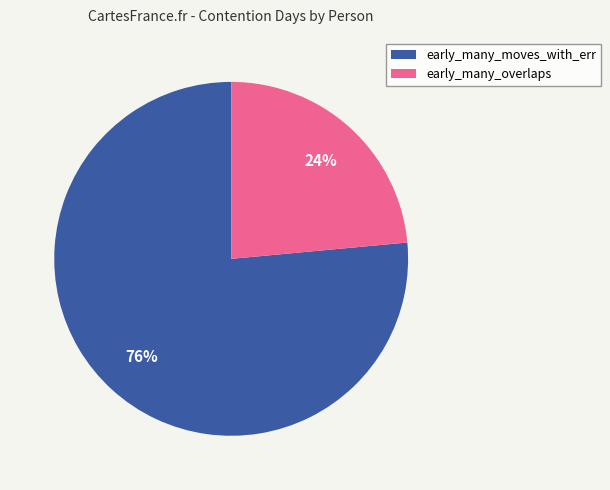

To the nearest percent, what is the combined percentage of early_many_moves_with_err and early_many_overlaps?

100%